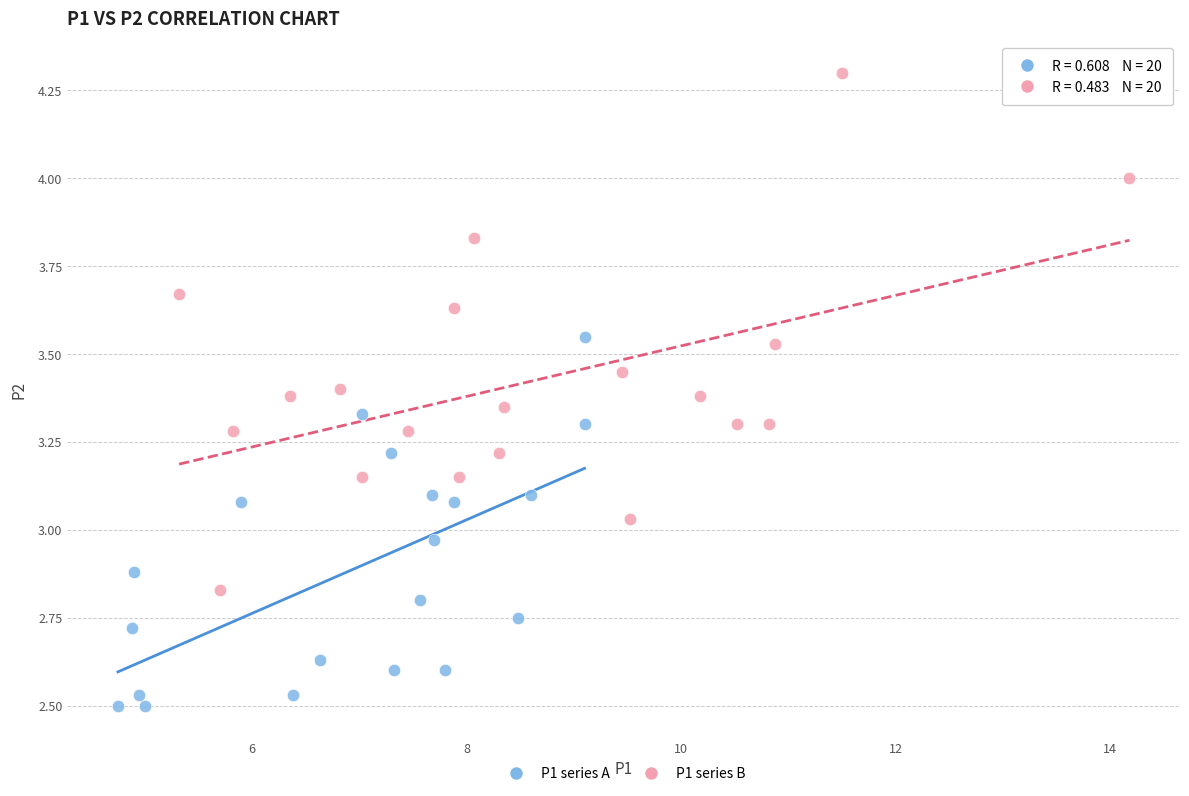

Which series has the widest spread of Y values?

P1 series B